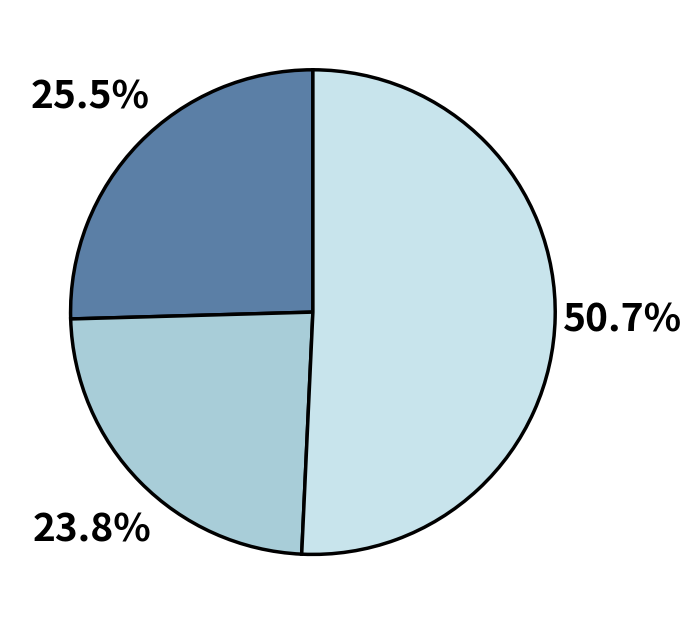

Count the number of slices in the pie.

3